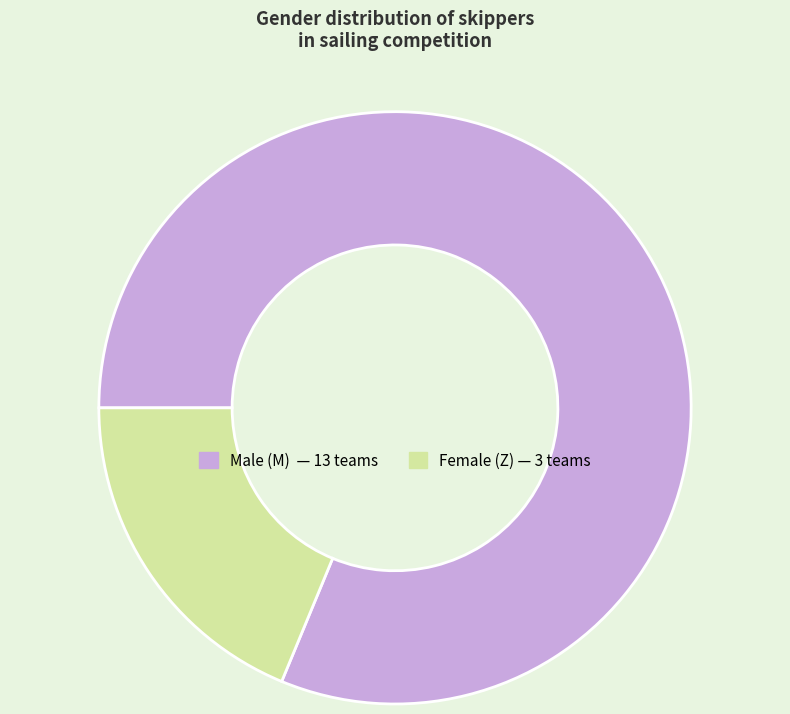

Is there any slice that represents more than half of the pie?

Yes